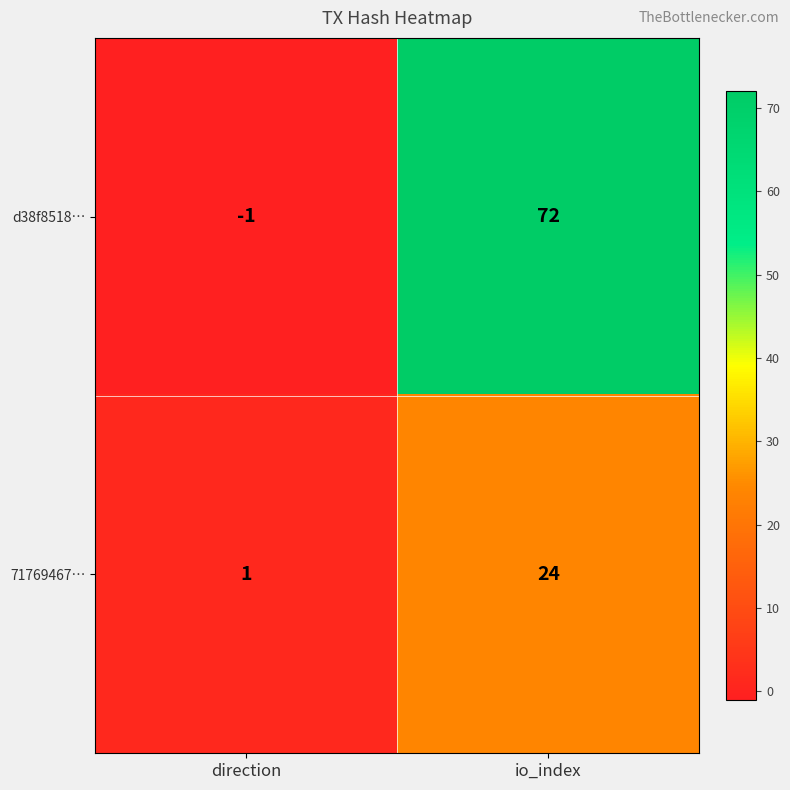

Reading left to right, list all the values displayed in this chart.

d38f8518…: -1	72
71769467…: 1	24